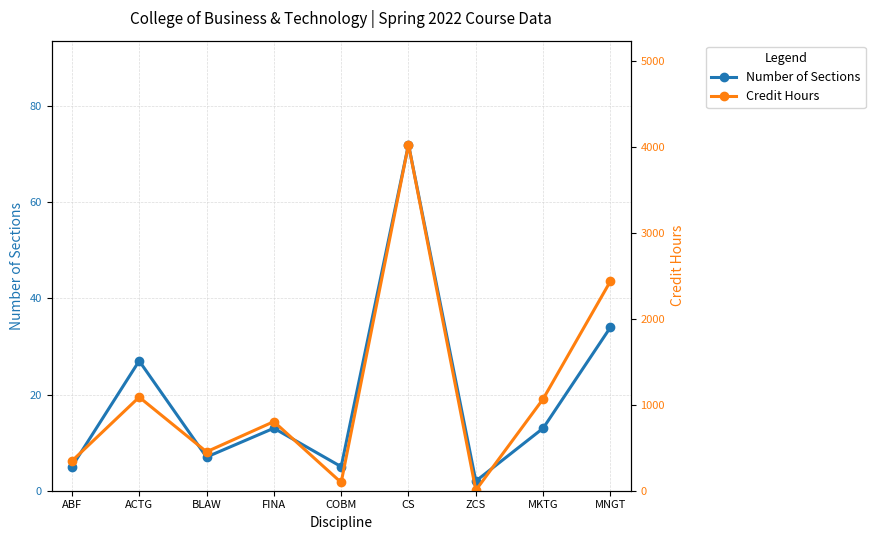

True or false: Credit Hours has more than 0 points higher than both neighbors.

True